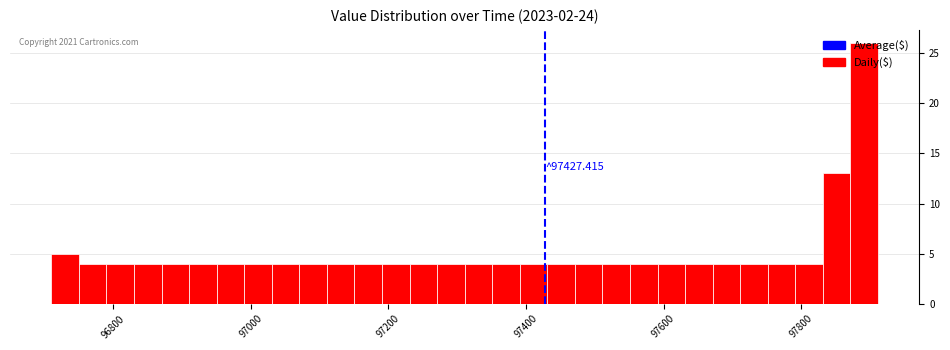

Read against the x-axis, roughly where is the centre of the tallest bar?

97900